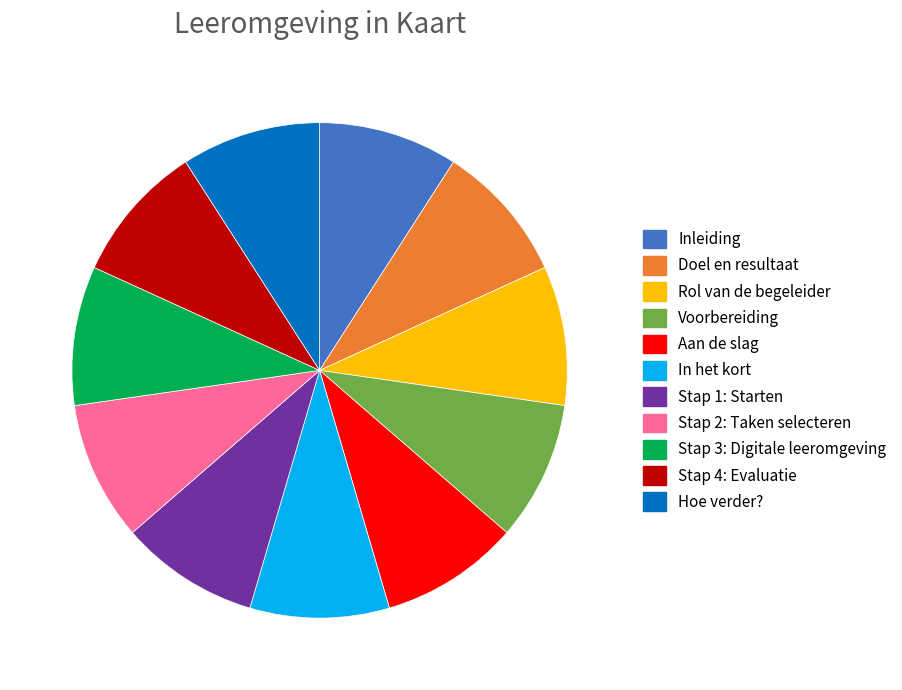

Does Rol van de begeleider represent more than half of the total?

No